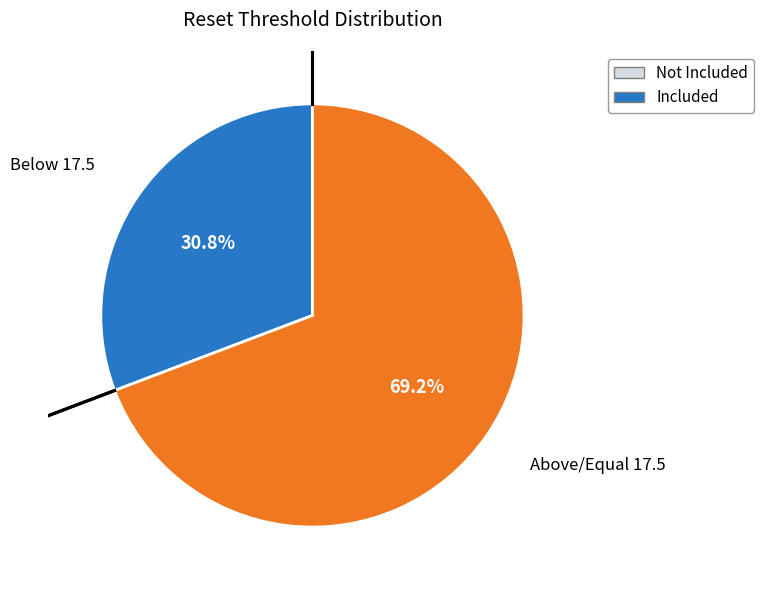

Approximately how many times larger is the value at Below 17.5 compared to Above/Equal 17.5?

0.4